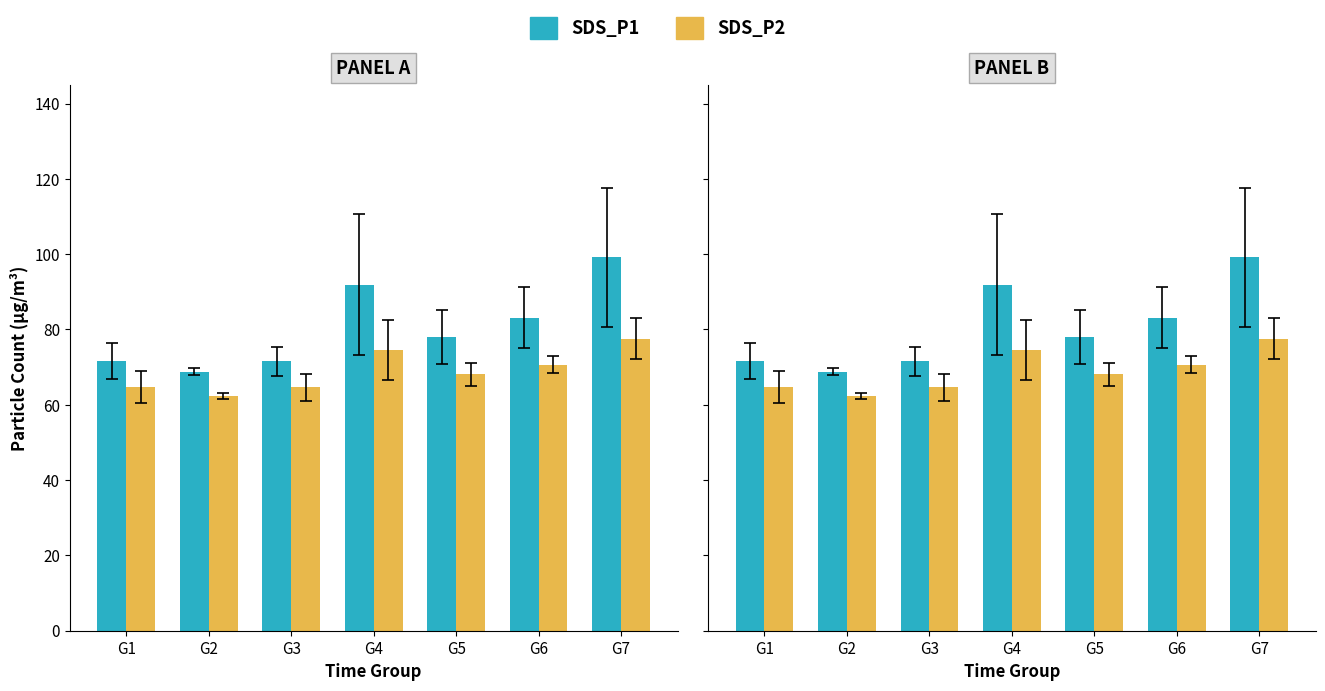

Which series has the widest spread of values?

SDS_P1